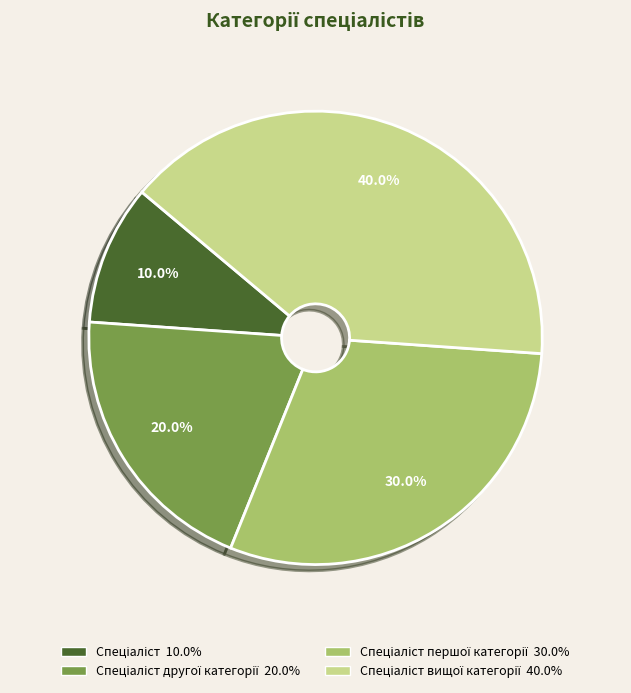

Does any single category account for the majority?

No